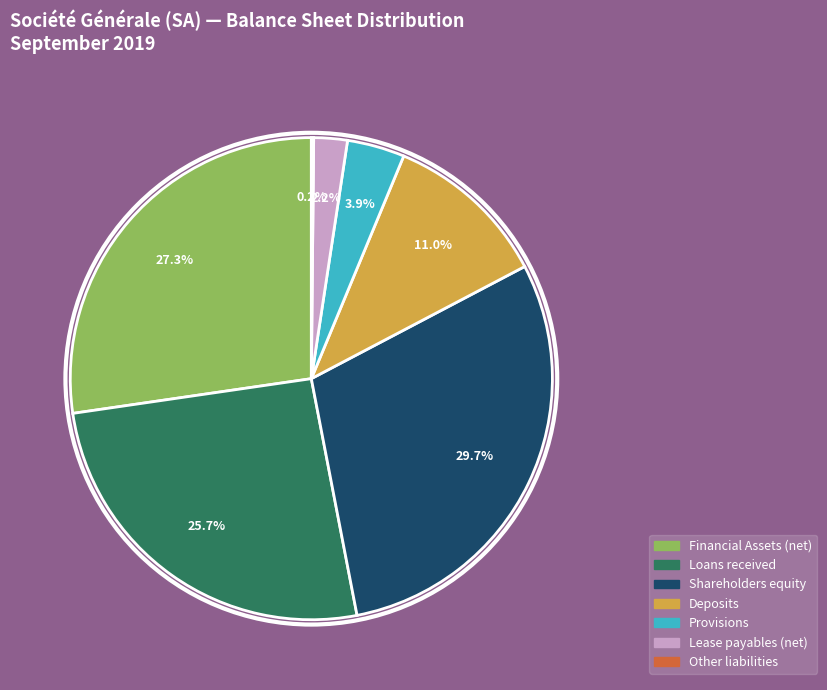

What percentage is NOT represented by Financial Assets (net)?

72.7%